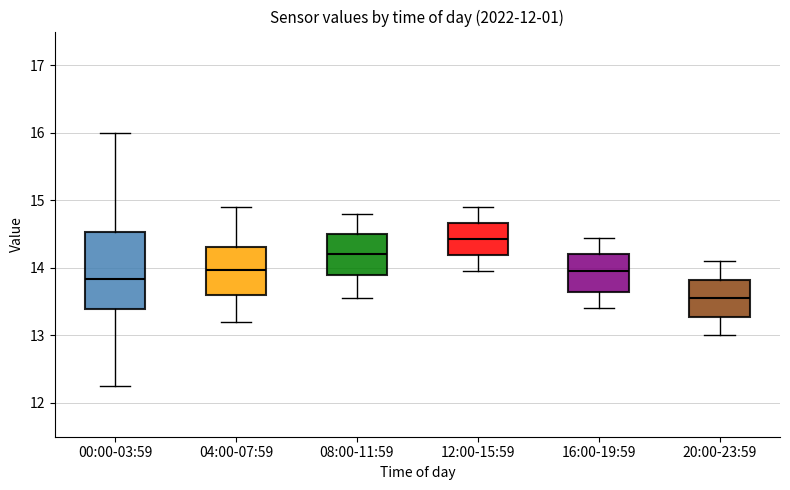

Reading left to right, transcribe this box plot: for each box, give where its median line is, the range the box spans, and where its two whiskers end, as read against the y-axis. The values are not printed on the chart, so give them approximately, as read against the axis.

00:00-03:59: median 13.8, box 13.4 to 14.5, whiskers 12.3 to 16.0
04:00-07:59: median 14.0, box 13.6 to 14.3, whiskers 13.2 to 14.9
08:00-11:59: median 14.2, box 13.9 to 14.5, whiskers 13.6 to 14.8
12:00-15:59: median 14.4, box 14.2 to 14.7, whiskers 14.0 to 14.9
16:00-19:59: median 14.0, box 13.6 to 14.2, whiskers 13.4 to 14.5
20:00-23:59: median 13.6, box 13.3 to 13.8, whiskers 13.0 to 14.1